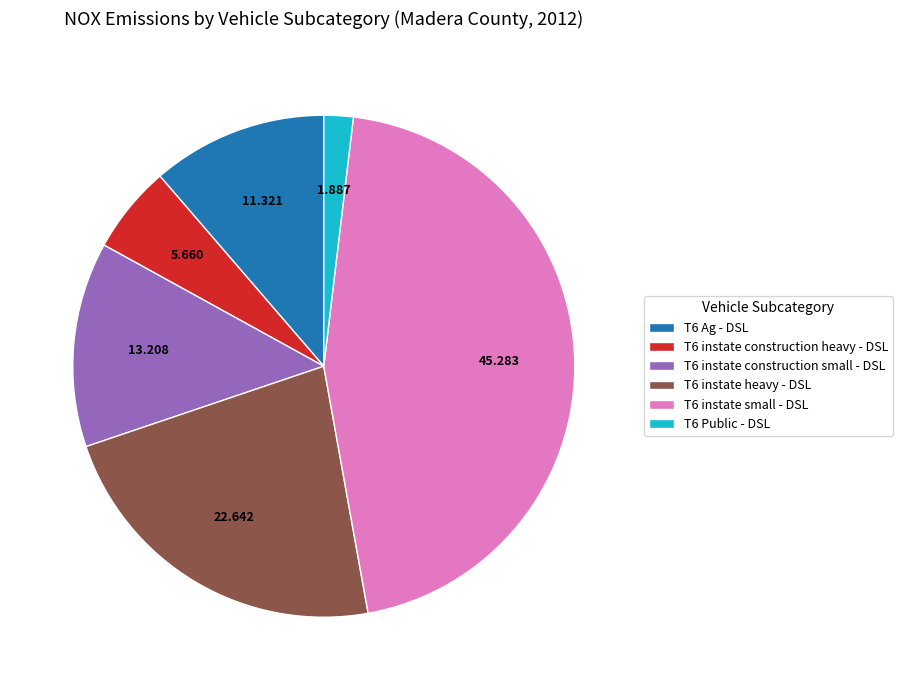

Combined, do T6 instate construction small - DSL and T6 Public - DSL account for over 50%?

No